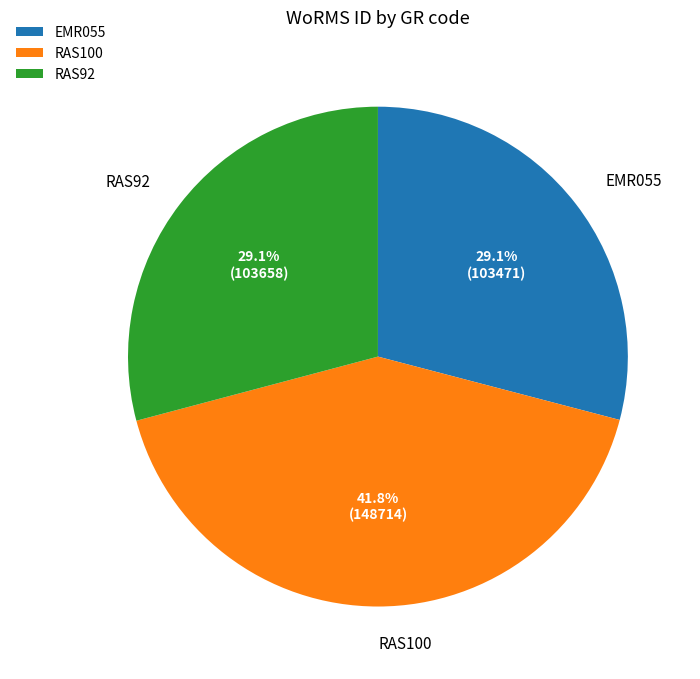

To the nearest percent, what portion does RAS92 represent?

29%